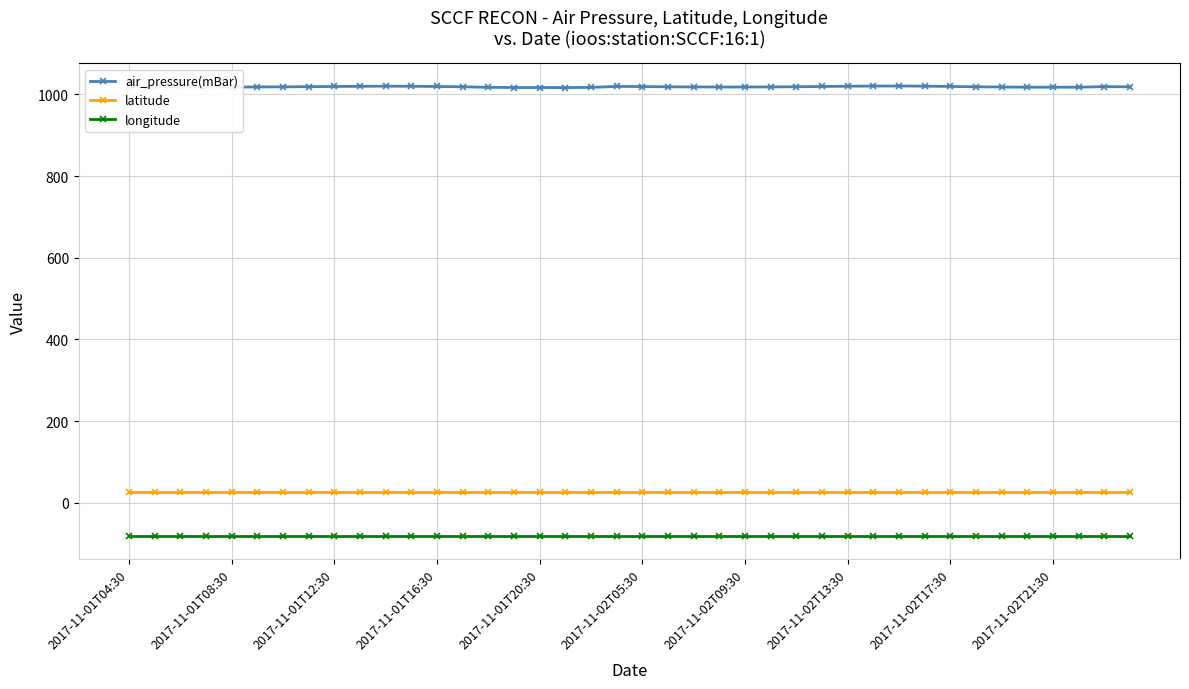

What is the minimum value for air_pressure(mBar)?

1016.7